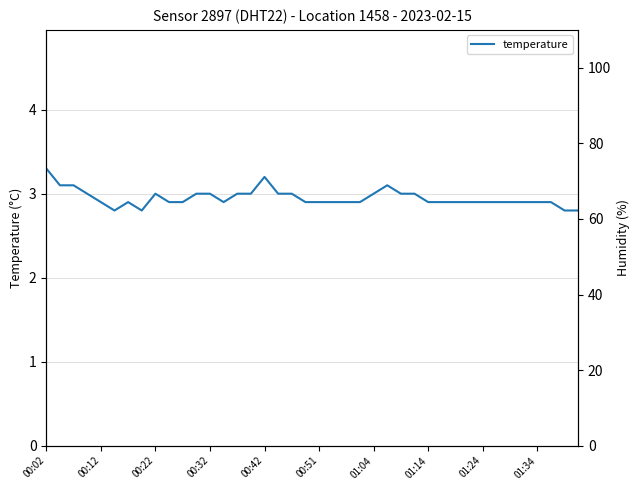

Reading right to left, transcribe all the data shown in this chart.

temperature: 2.8	2.8	2.9	2.9	2.9	2.9	2.9	2.9	2.9	2.9	2.9	2.9	3.0	3.0	3.1	3.0	2.9	2.9	2.9	2.9	2.9	3.0	3.0	3.2	3.0	3.0	2.9	3.0	3.0	2.9	2.9	3.0	2.8	2.9	2.8	2.9	3.0	3.1	3.1	3.3
humidity: 99.9	99.9	99.9	99.9	99.9	99.9	99.9	99.9	99.9	99.9	99.9	99.9	99.9	99.9	99.9	99.9	99.9	99.9	99.9	99.9	99.9	99.9	99.9	99.9	99.9	99.9	99.9	99.9	99.9	99.9	99.9	99.9	99.9	99.9	99.9	99.9	99.9	99.9	99.9	99.9